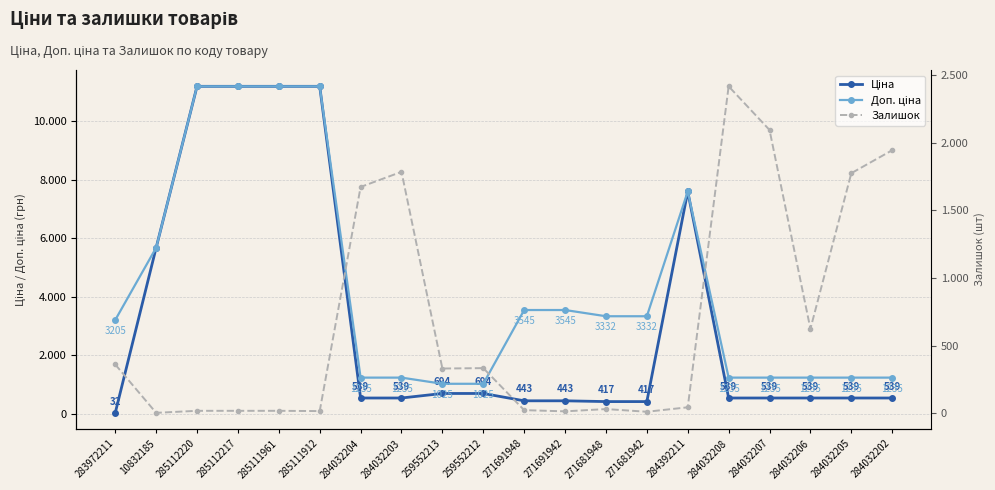

Is it true that Ціна equals 16548.4 at 285111912?

False